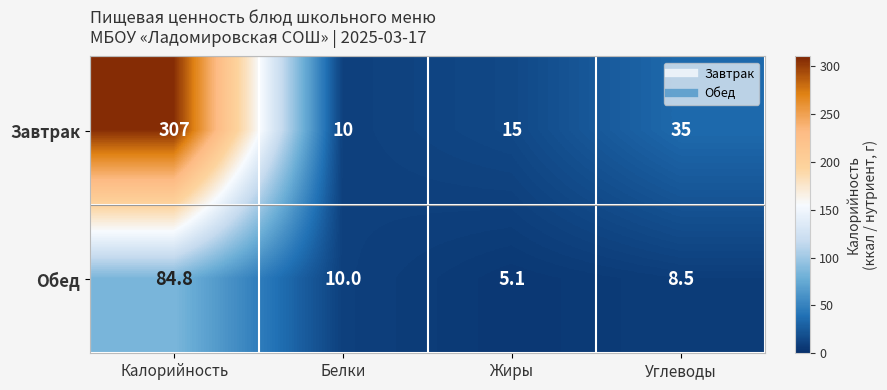

Which category has the lowest value across all series?

Жиры